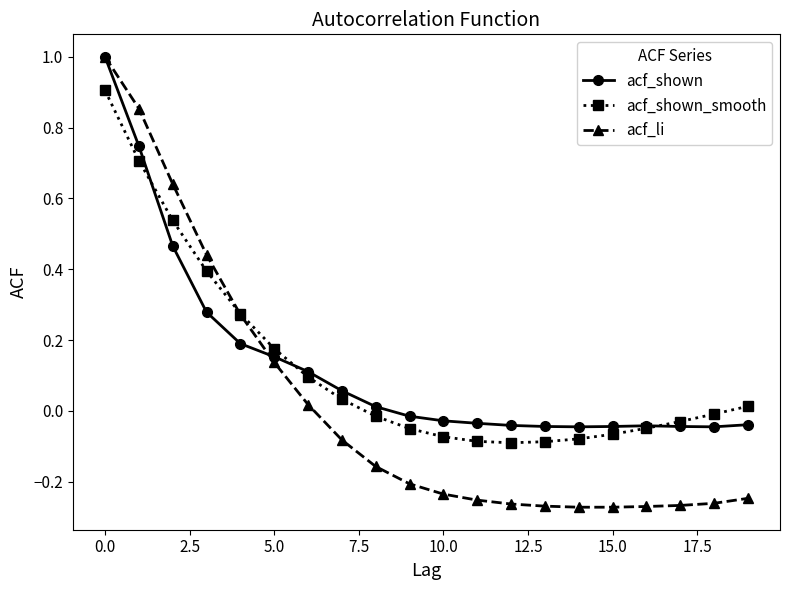

What is the maximum value shown in the chart?

1.0